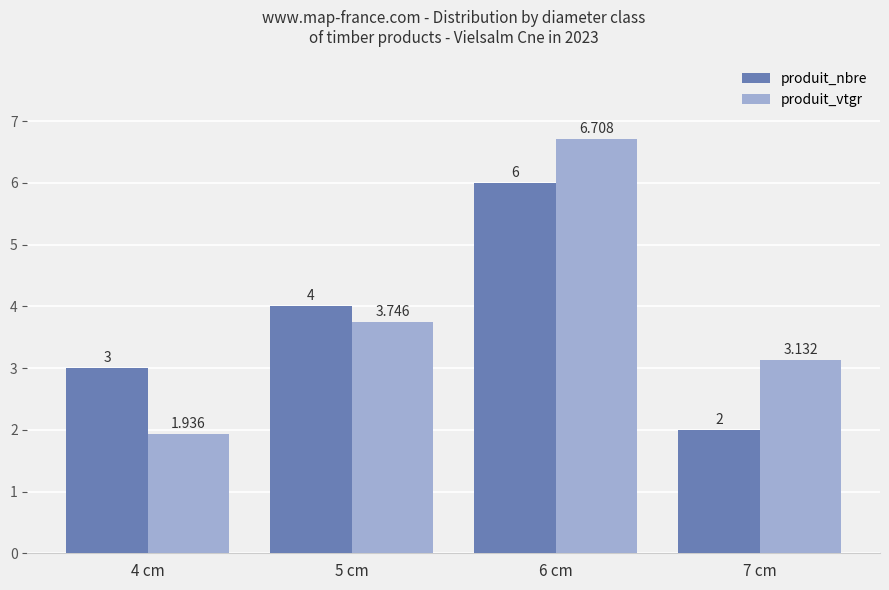

What is the label of the 2nd bar from the left?

5 cm